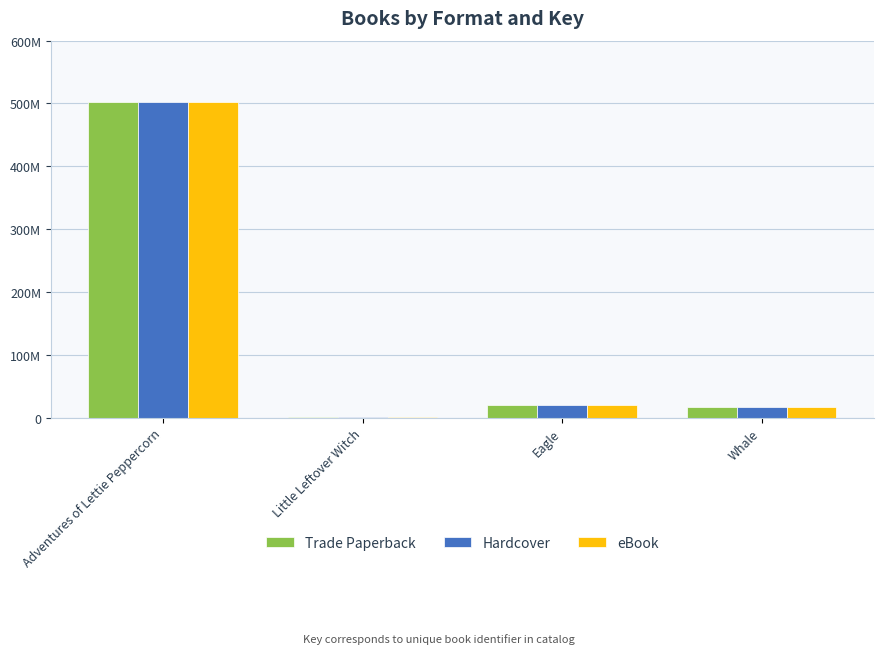

Are the bars grouped side by side (vs. stacked)?

Yes